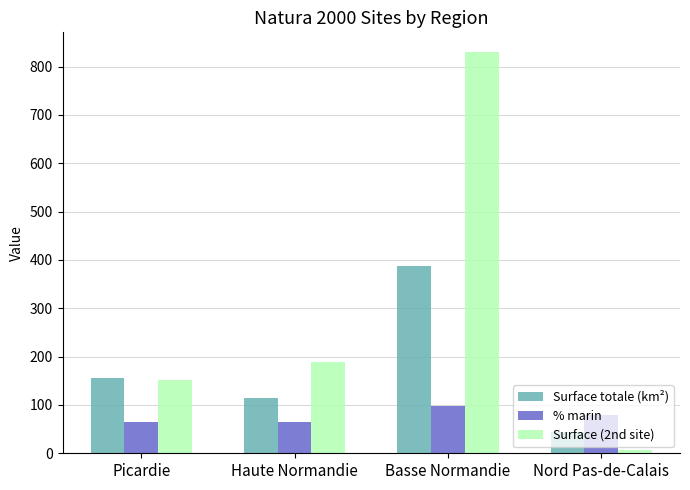

List the series in order of their overall mean, highest first.

Surface (2nd site), Surface totale (km²), % marin